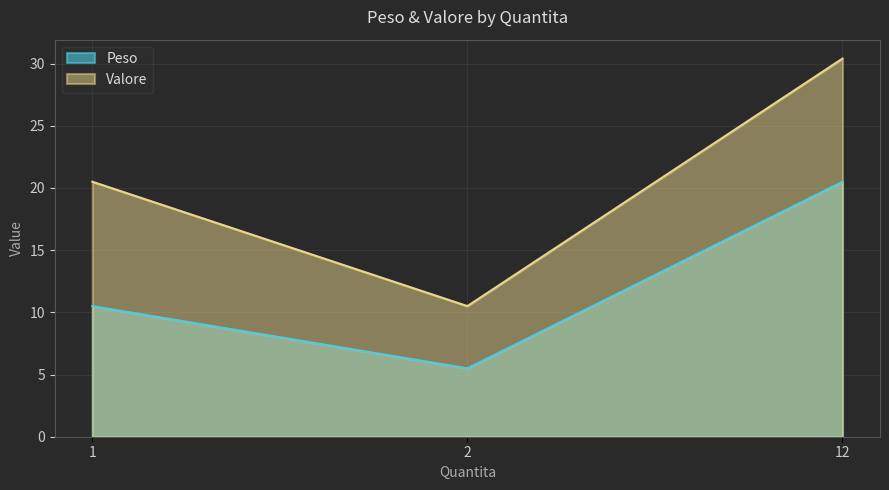

List the series in order of their peak value, highest first.

Valore, Peso